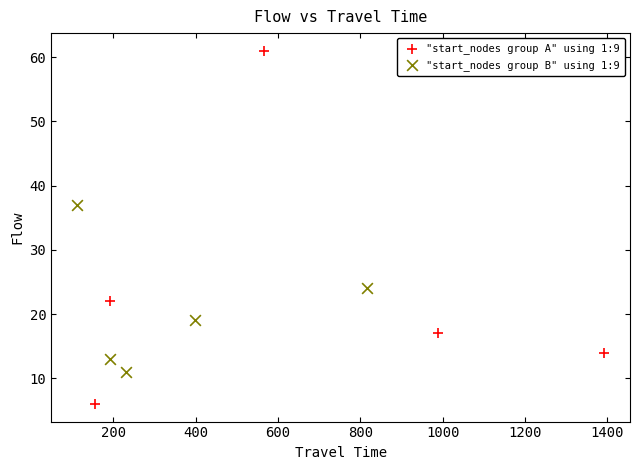

Which series reaches the maximum Y coordinate?

"start_nodes group A" using 1:9